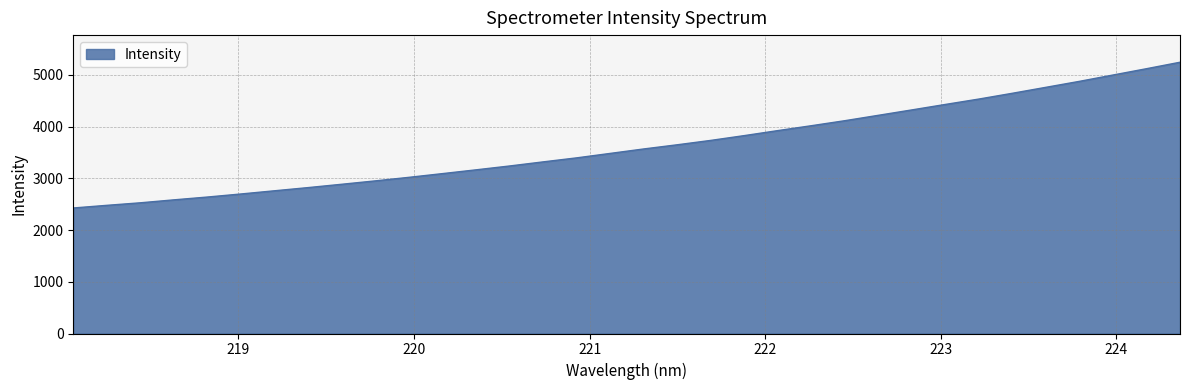

Does the chart have visible grid lines?

Yes